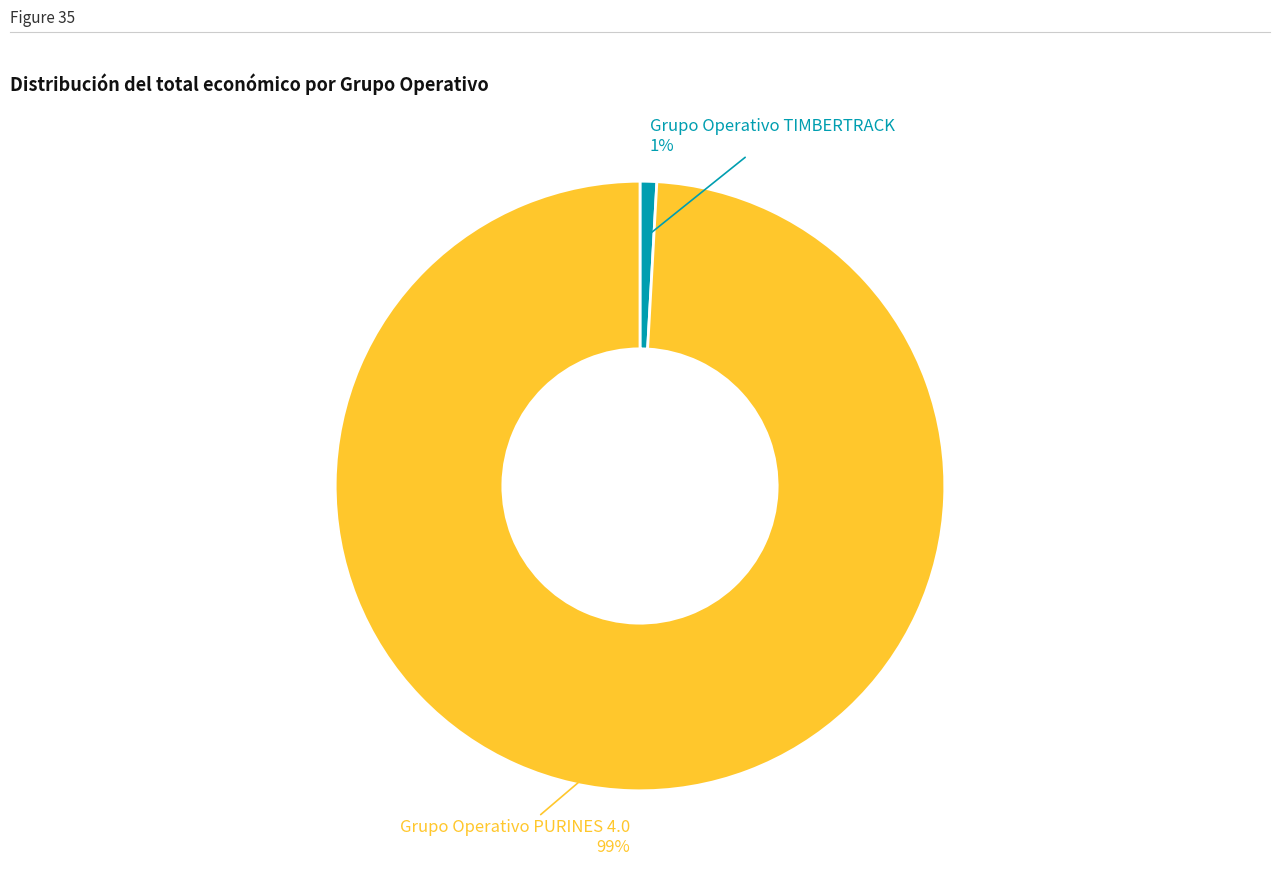

Does any single category account for the majority?

Yes